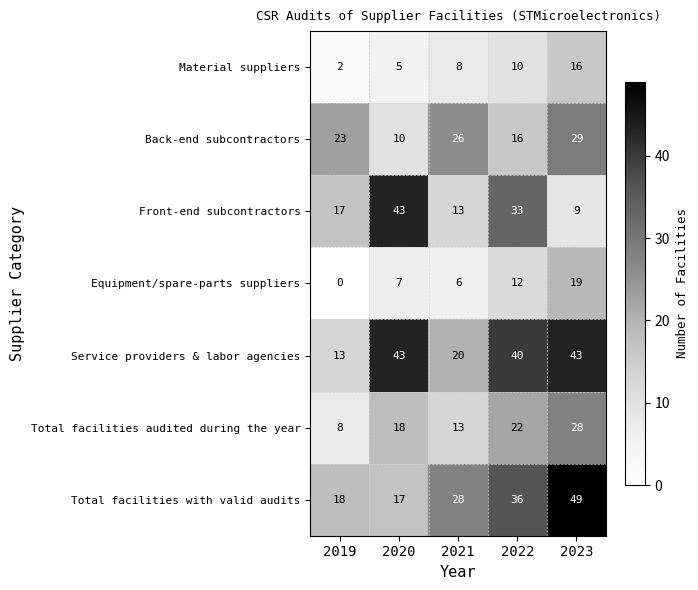

What value does the Total facilities audited during the year series have at 2020?

18